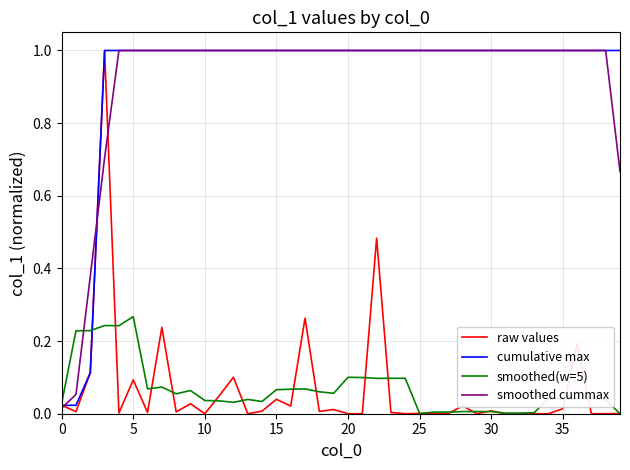

Is this an area chart (filled region under the line)?

No